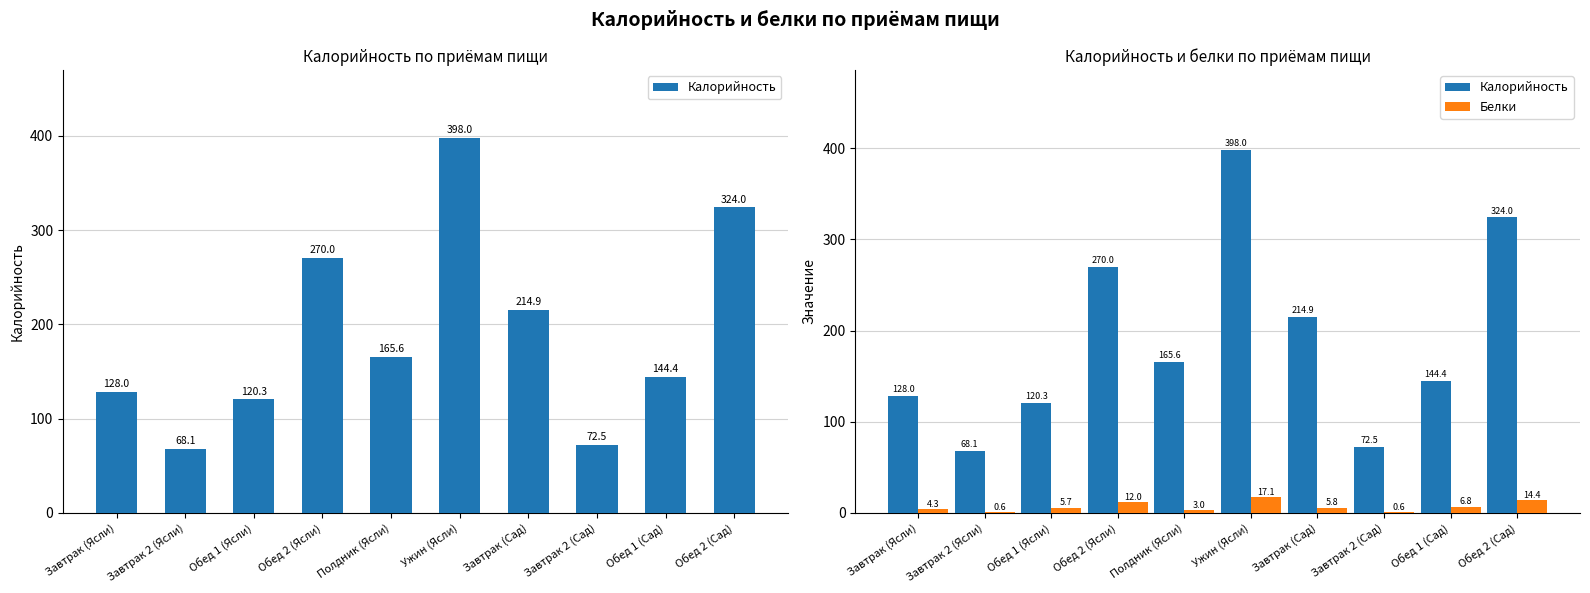

At how many categories does at least one series exceed 313?

2